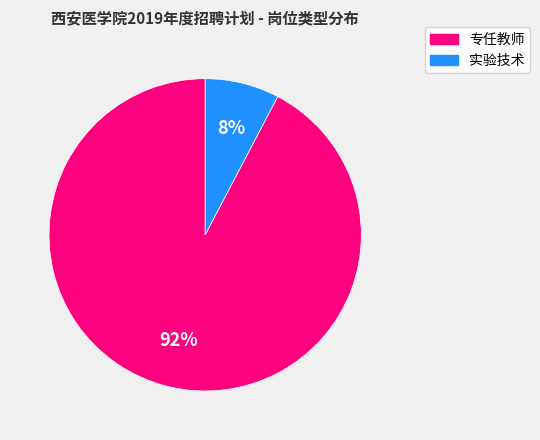

Does any single category account for the majority?

Yes